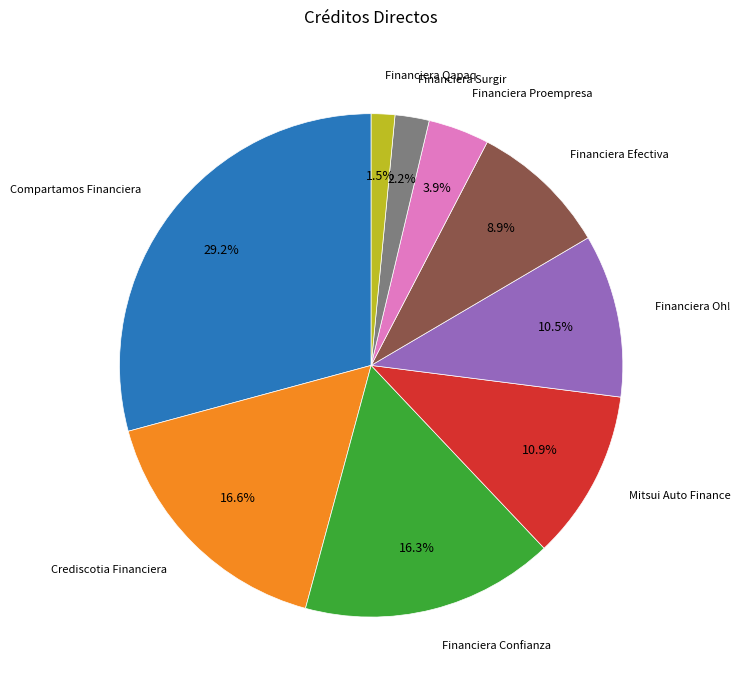

Is there any slice that represents more than half of the pie?

No